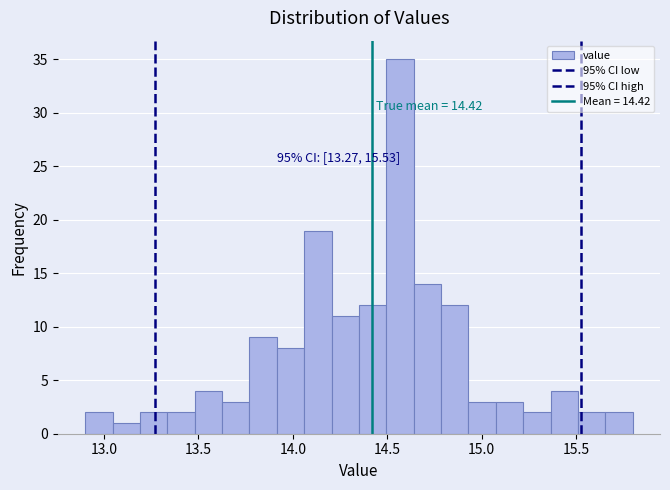

Read against the x-axis, roughly where is the centre of the tallest bar?

14.55